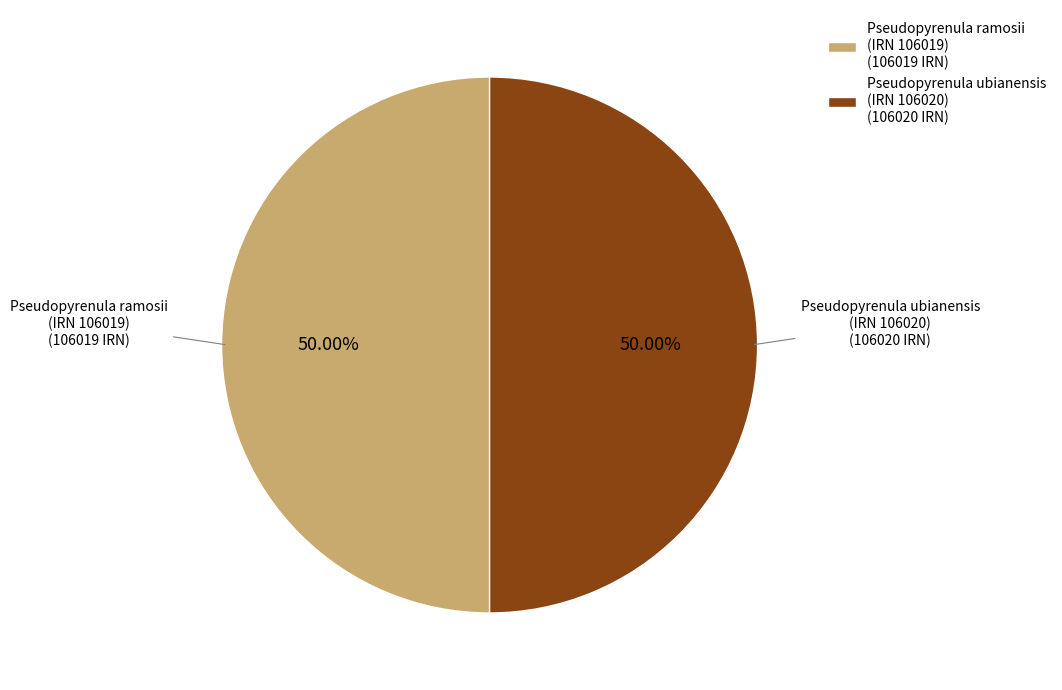

Do Pseudopyrenula ramosii (IRN 106019) (106019 IRN) and Pseudopyrenula ubianensis (IRN 106020) (106020 IRN) together represent more than half of the pie?

Yes